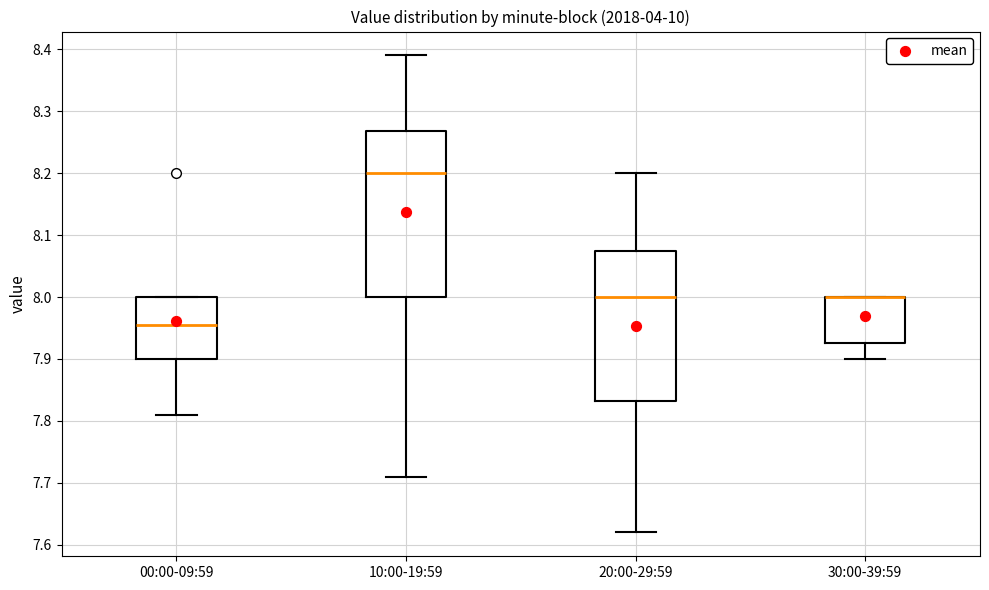

Where is the lower edge of the box for 00:00-09:59 on the y-axis? The values are not printed on the chart, so give them approximately, as read against the axis.

7.90